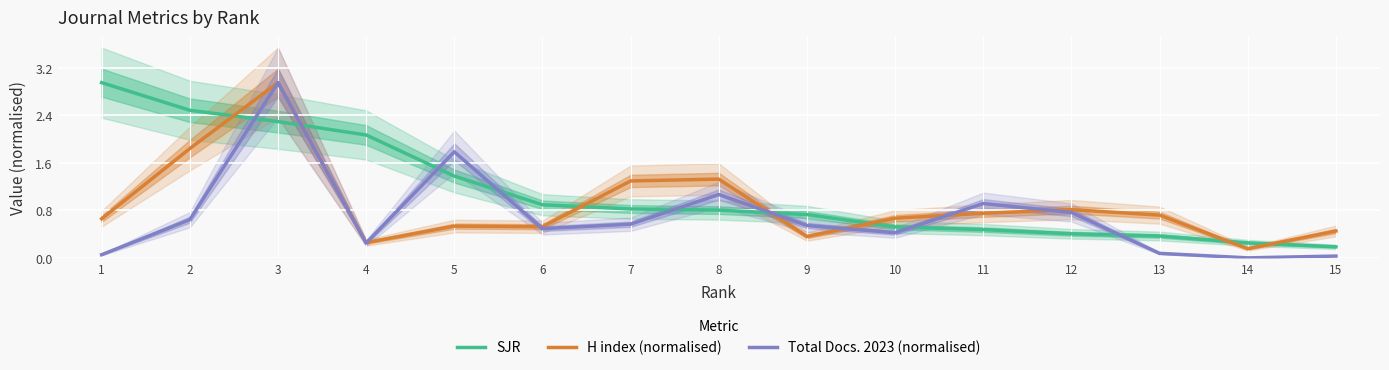

What are all the series names shown in the legend?

SJR, H index (normalised), Total Docs. 2023 (normalised)